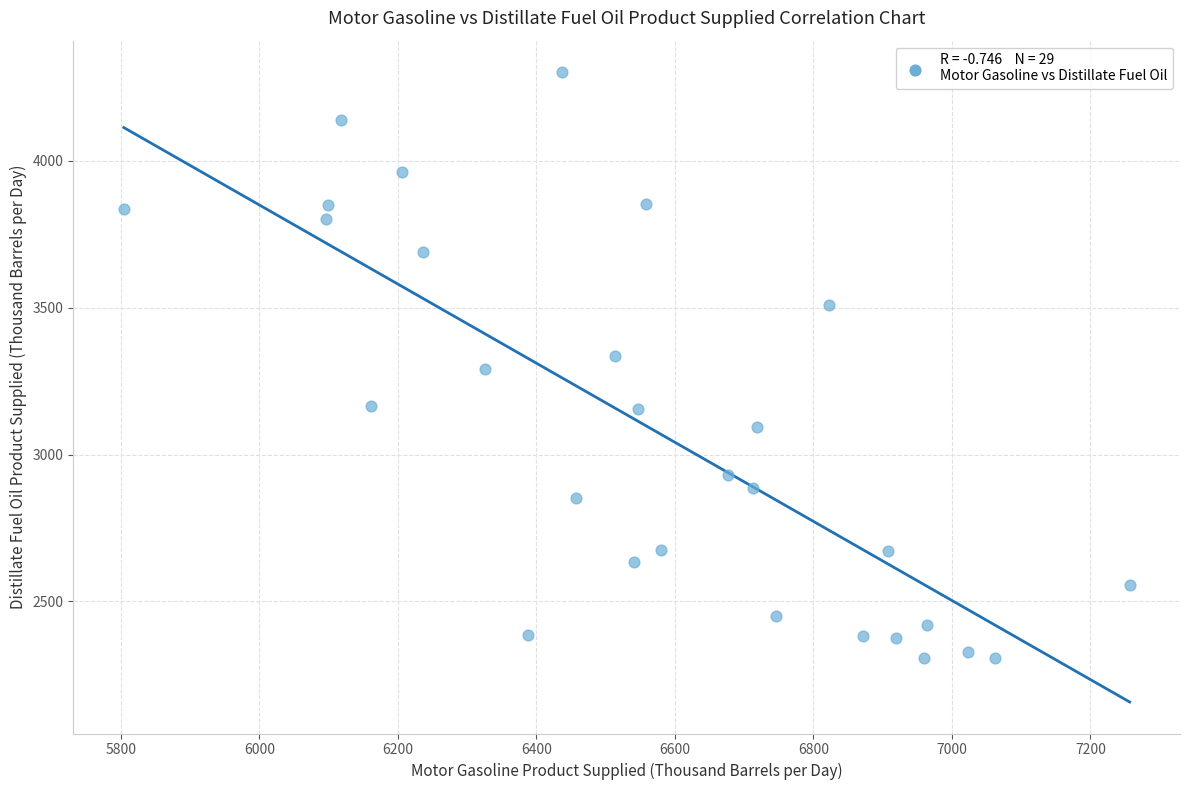

What is the range of Y values (max minus min)?

1993.1